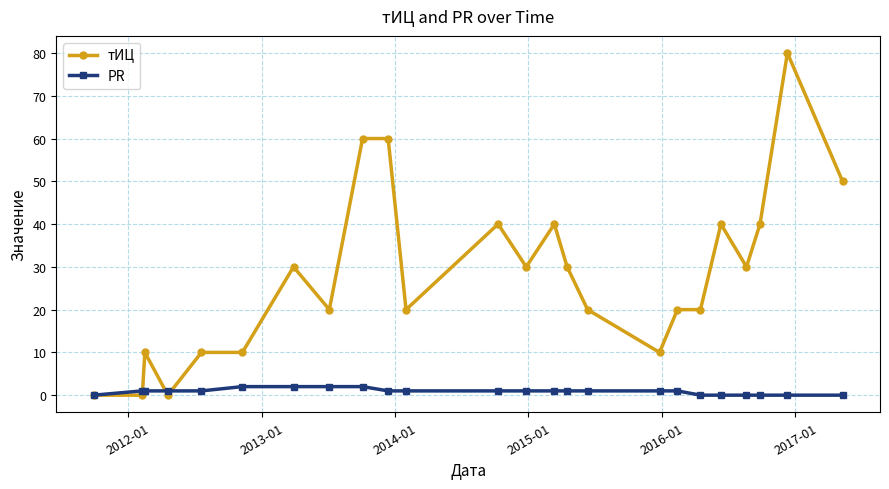

Which series has the widest spread of values?

тИЦ